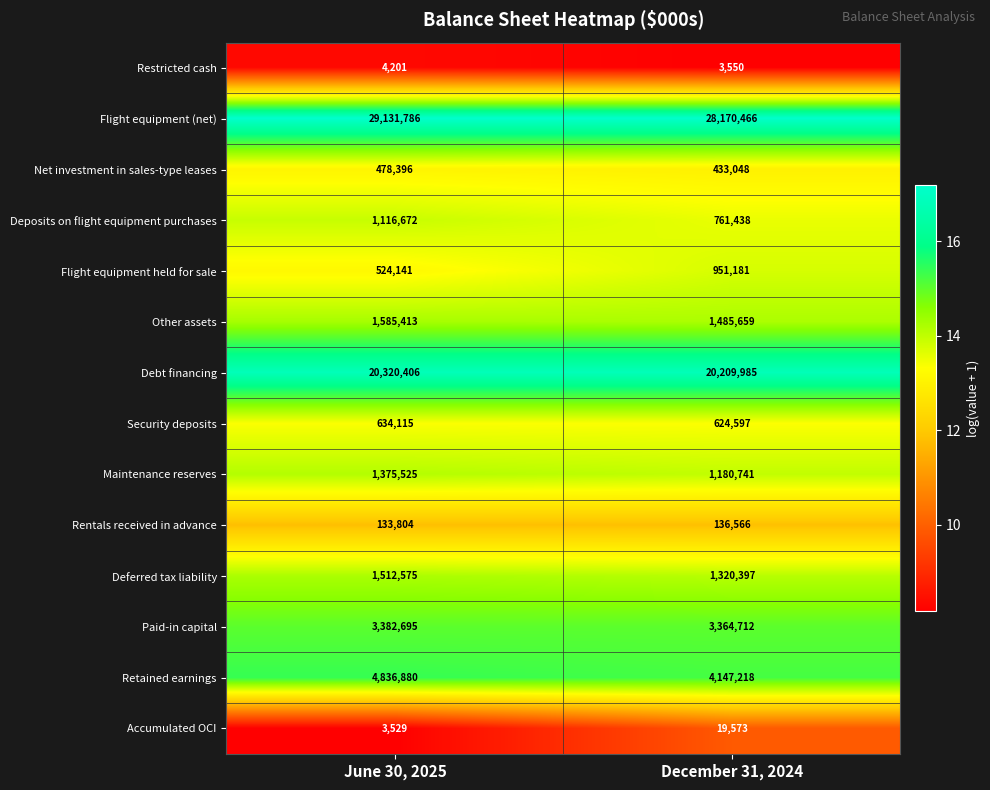

Rank the series by their maximum value, from highest to lowest.

Flight equipment (net), Debt financing, Retained earnings, Paid-in capital, Other assets, Deferred tax liability, Maintenance reserves, Deposits on flight equipment purchases, Flight equipment held for sale, Security deposits, Net investment in sales-type leases, Rentals received in advance, Accumulated OCI, Restricted cash